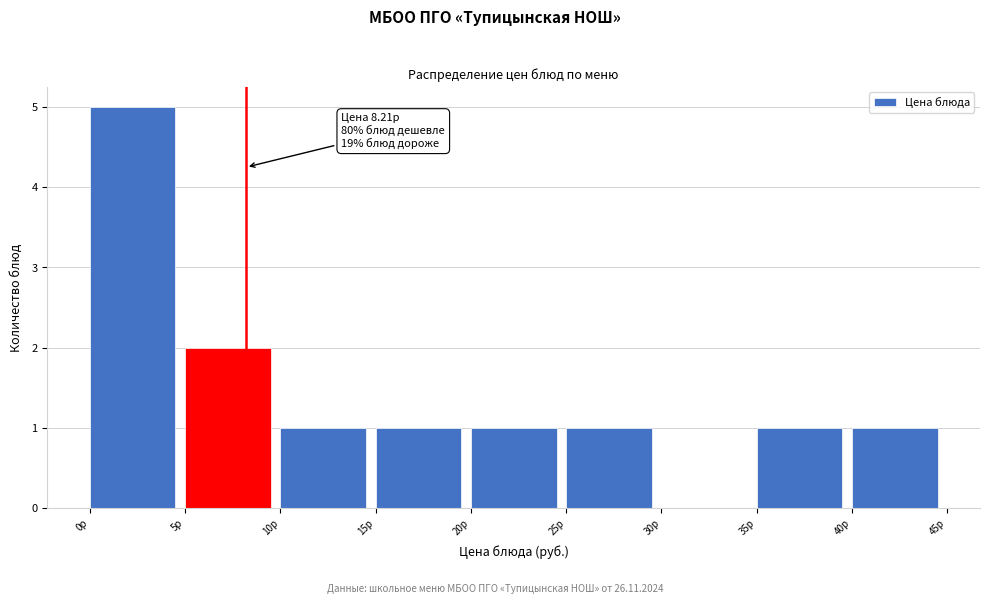

Which range on the x-axis has the tallest bar?

0 to 5